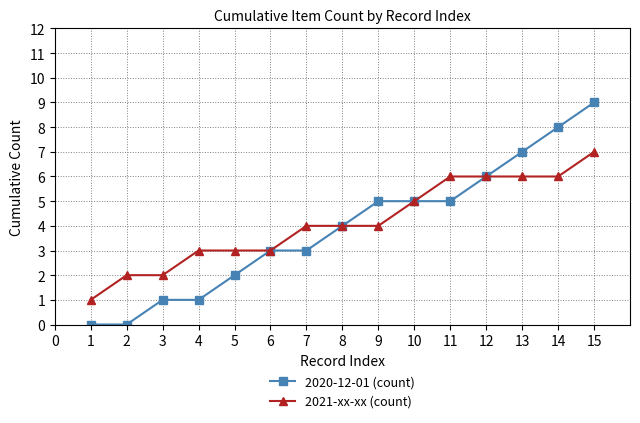

At which category is the sum across all series the highest?

15